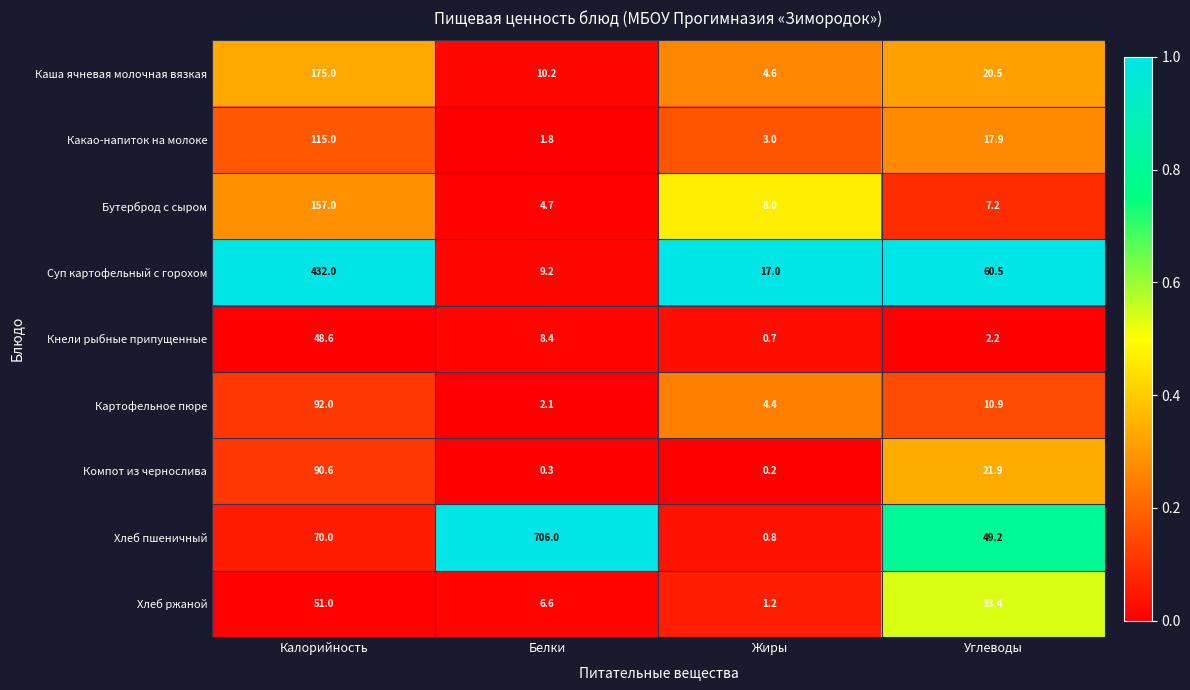

The value of Бутерброд с сыром at Жиры is 4.7. True or false?

False